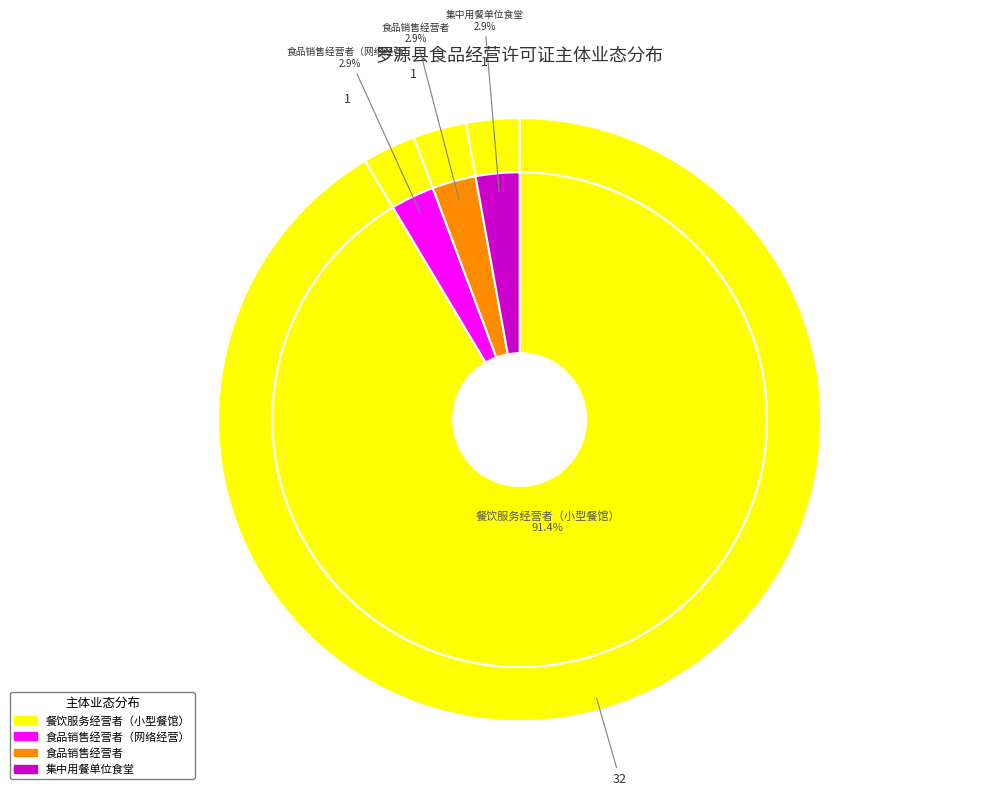

To the nearest percent, what portion does 食品销售经营者（网络经营） represent?

3%